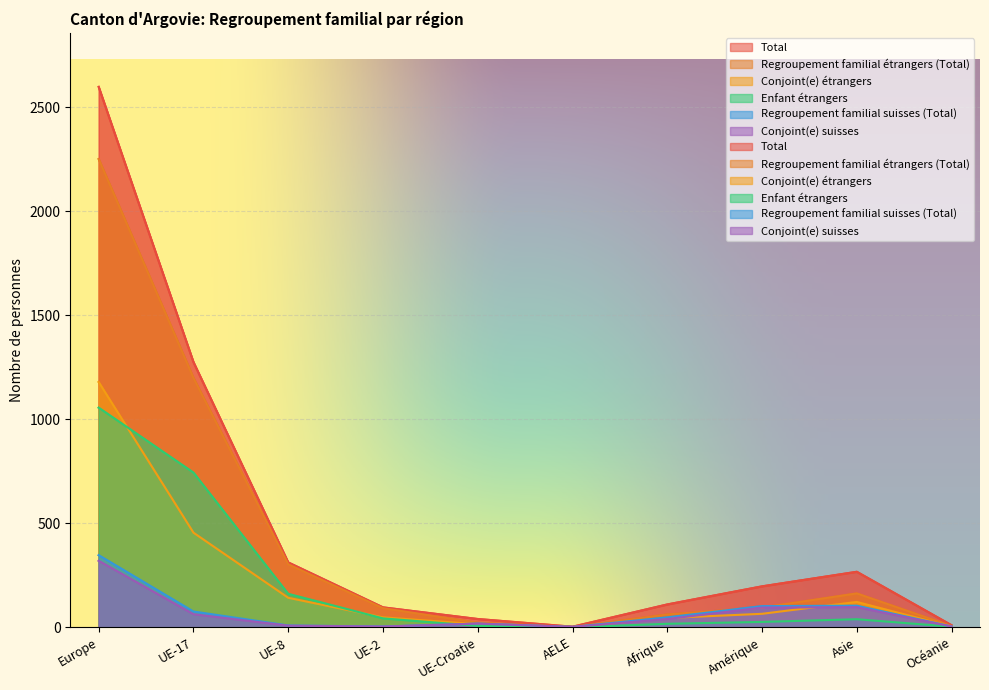

True or false: Regroupement familial étrangers (Total) has more than 2 interior local peaks.

False